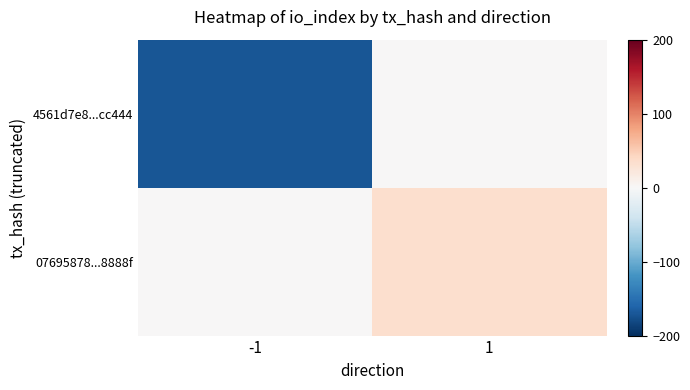

Between -1 and 1, which is larger?

1